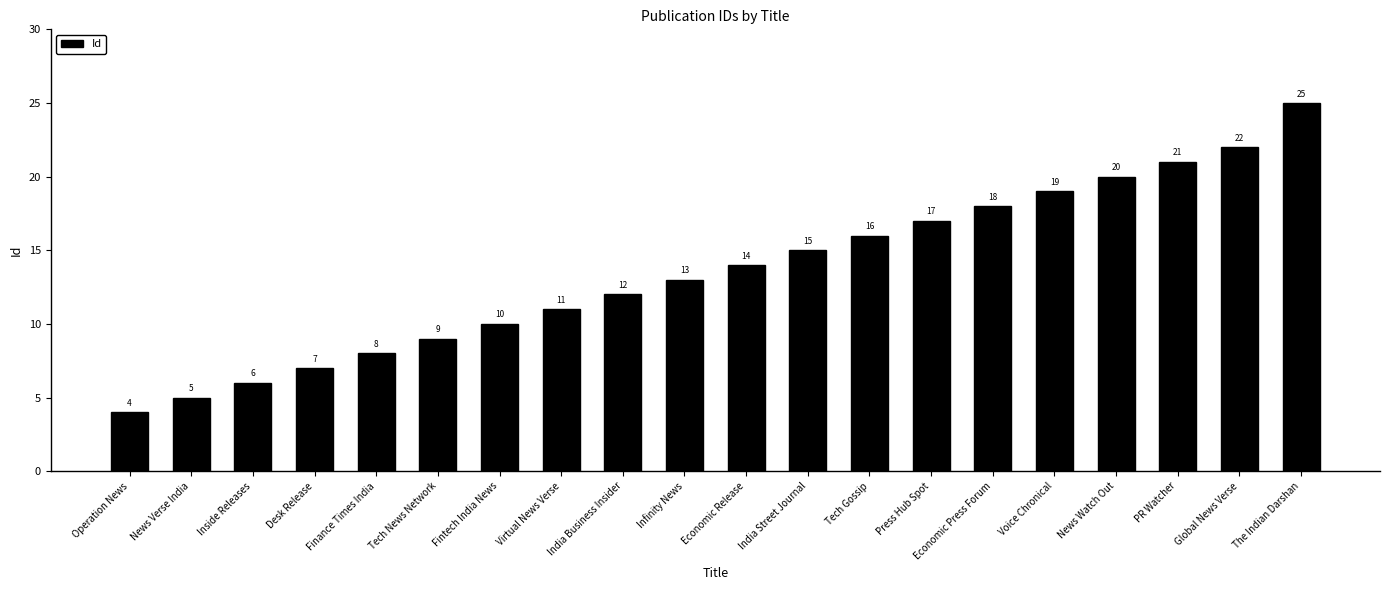

The chart shows a value of 13 at Infinity News. True or false?

True